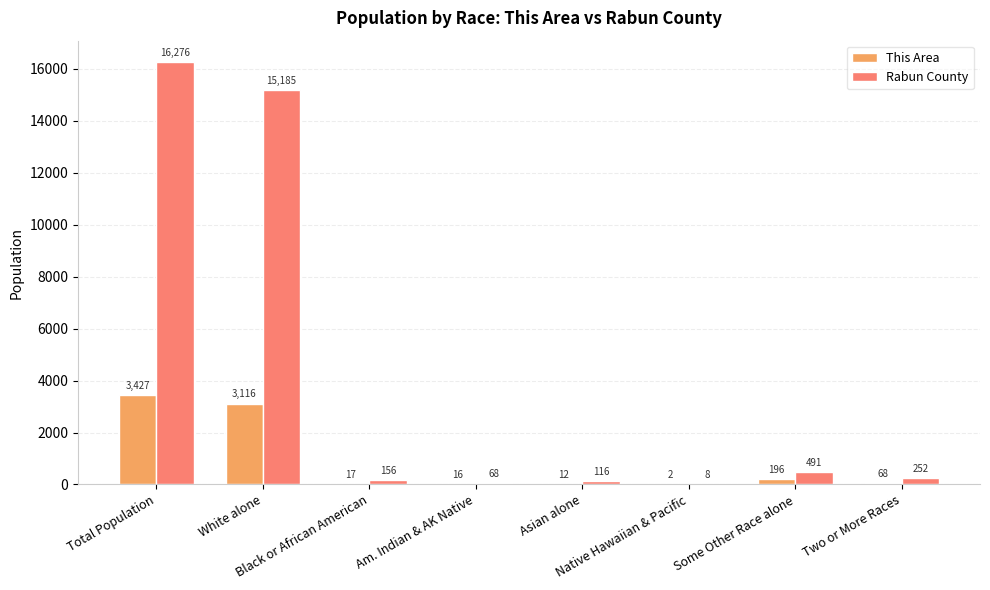

What is the maximum value for Rabun County?

16276